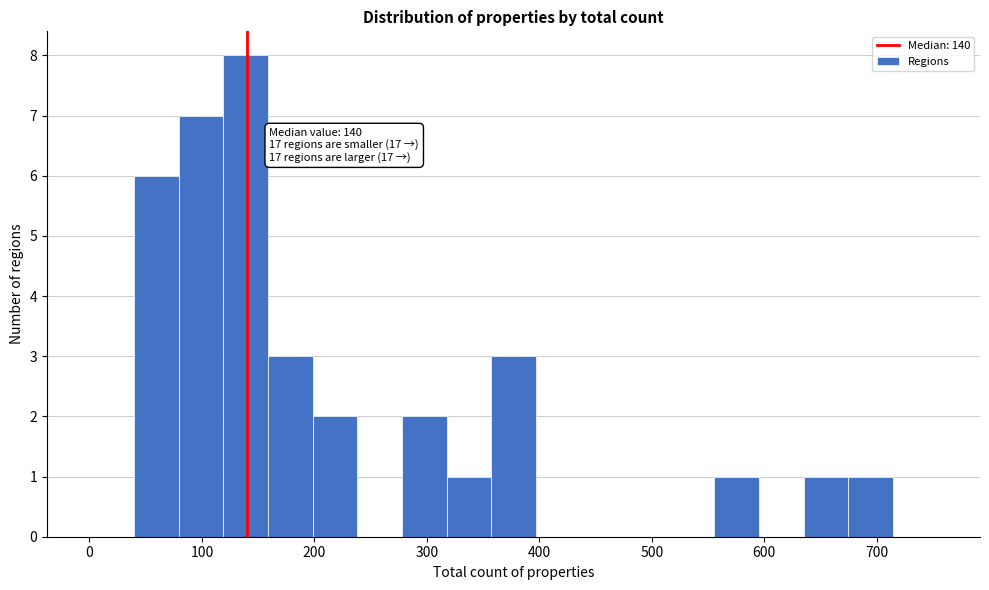

Around what value on the x-axis is the tallest bar? Give the approximate position of its centre, as read against the axis.

140